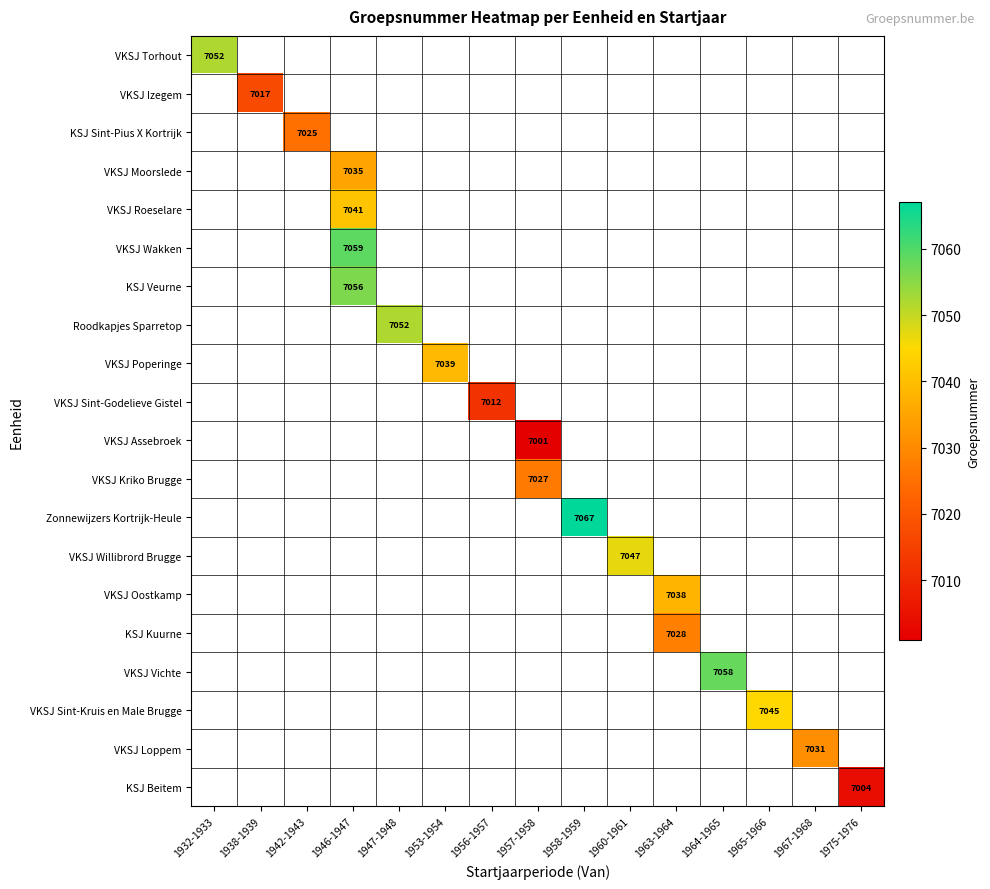

The VKSJ Willibrord Brugge series shows 7047 at 1960-1961. True or false?

True